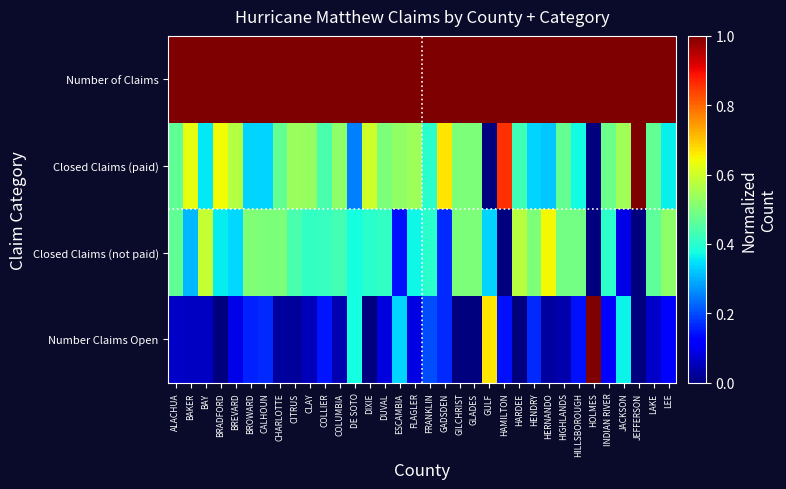

What is the spread (max minus min) of values at JEFFERSON?

1.0